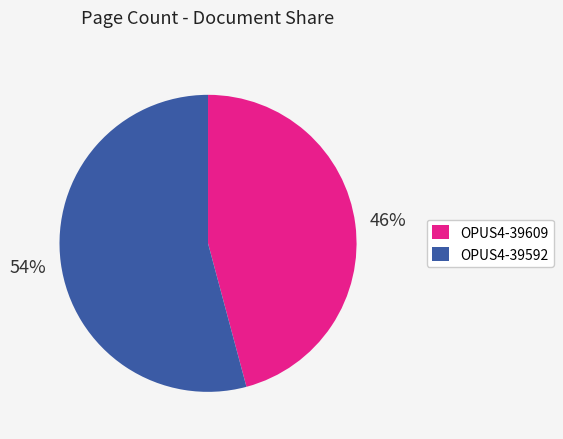

Count the number of slices in the pie.

2